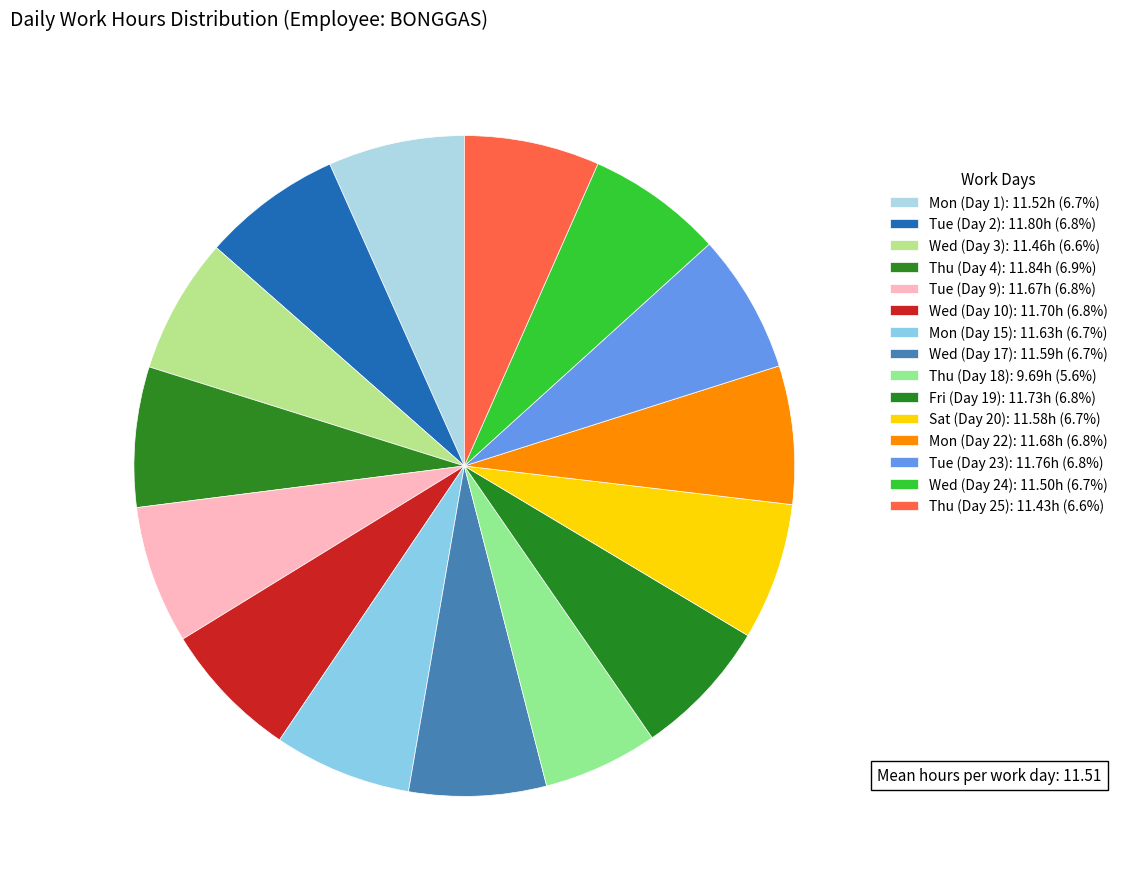

Which category has the biggest portion of the pie?

Thu (Day 4)